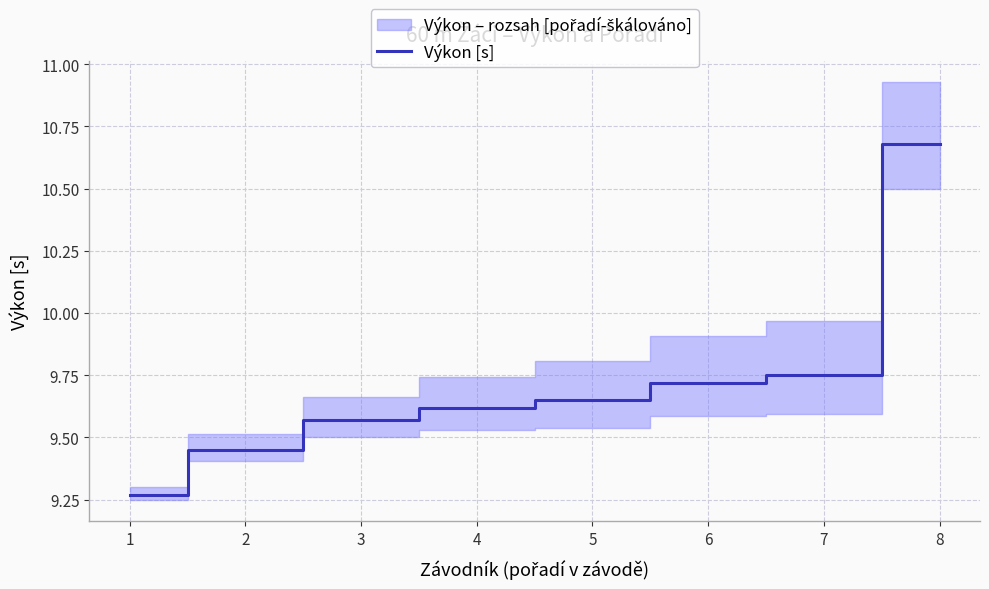

Rank the categories by value from highest to lowest.

8, 7, 6, 5, 4, 3, 2, 1